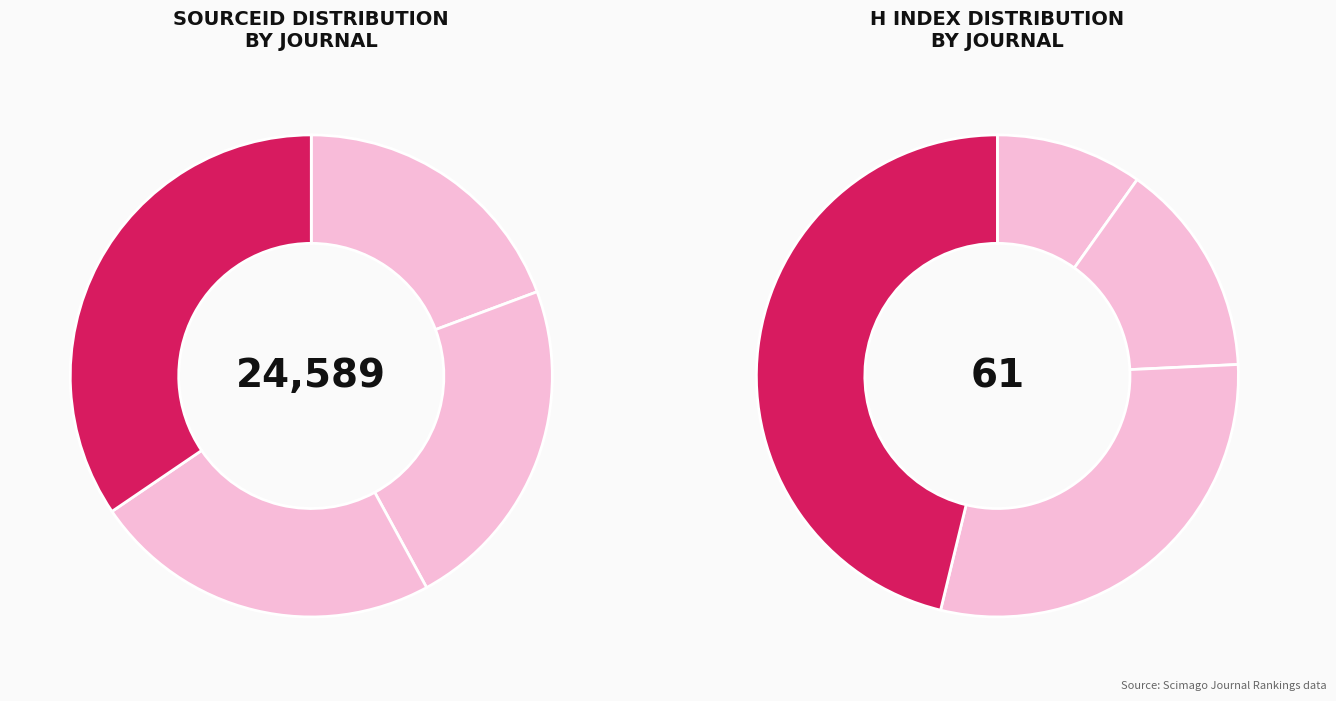

To the nearest percent, what is the combined percentage of Acta Botanica Fennica and Annales Botanici Fennici?

46%